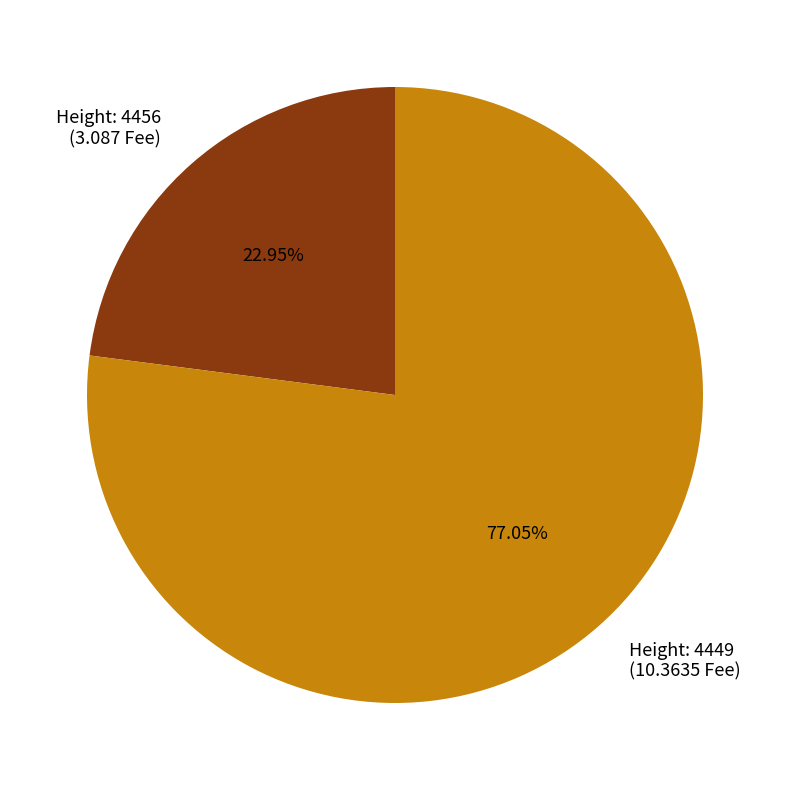

How many slices are in this pie chart?

2